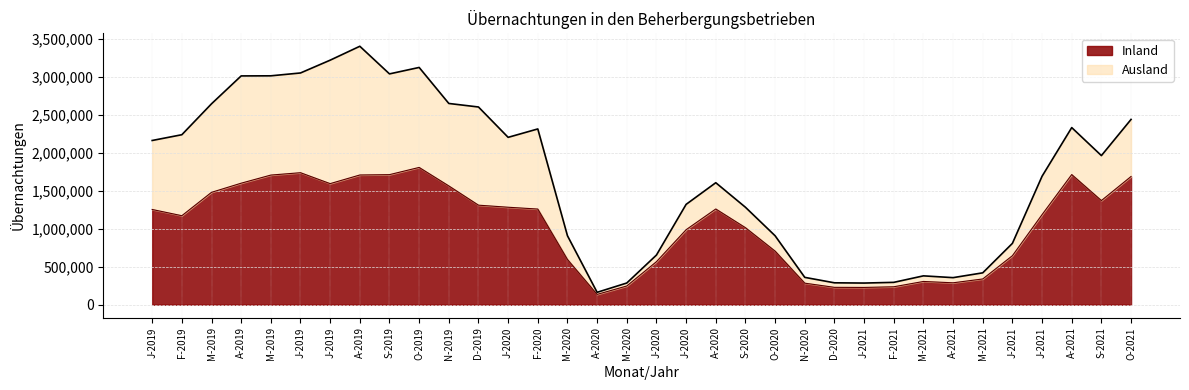

What are all the series names shown in the legend?

Inland, Ausland